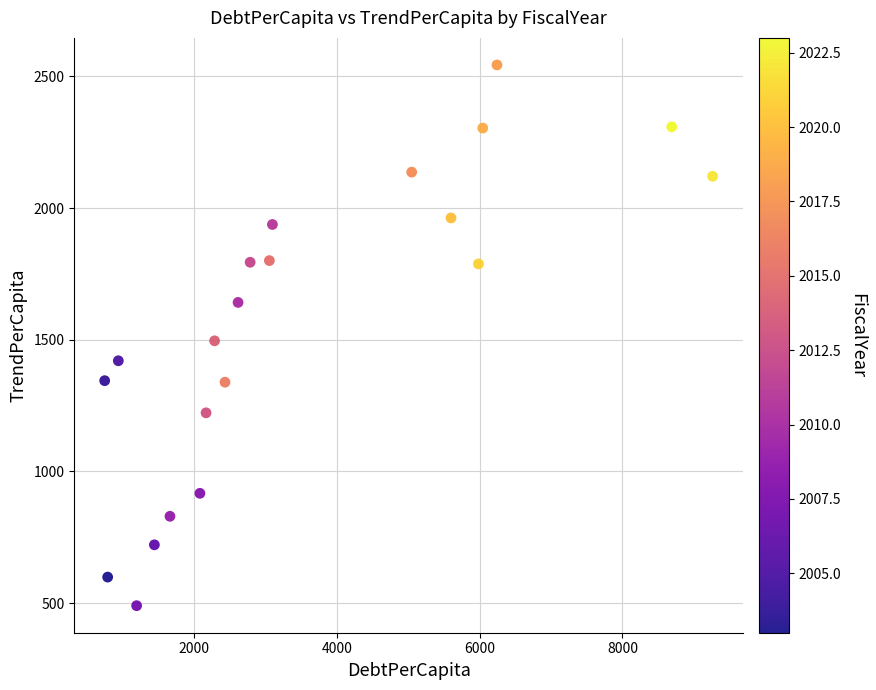

What is the range of Y values (max minus min)?

2052.6